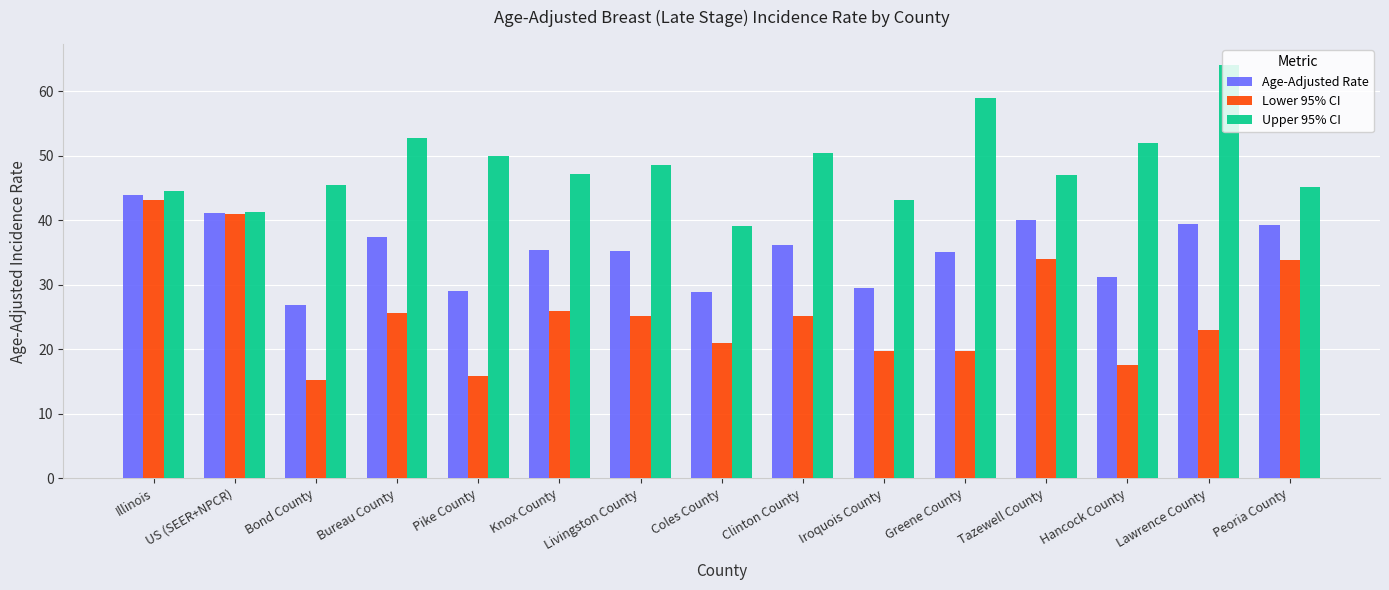

How many groups of bars are there?

15